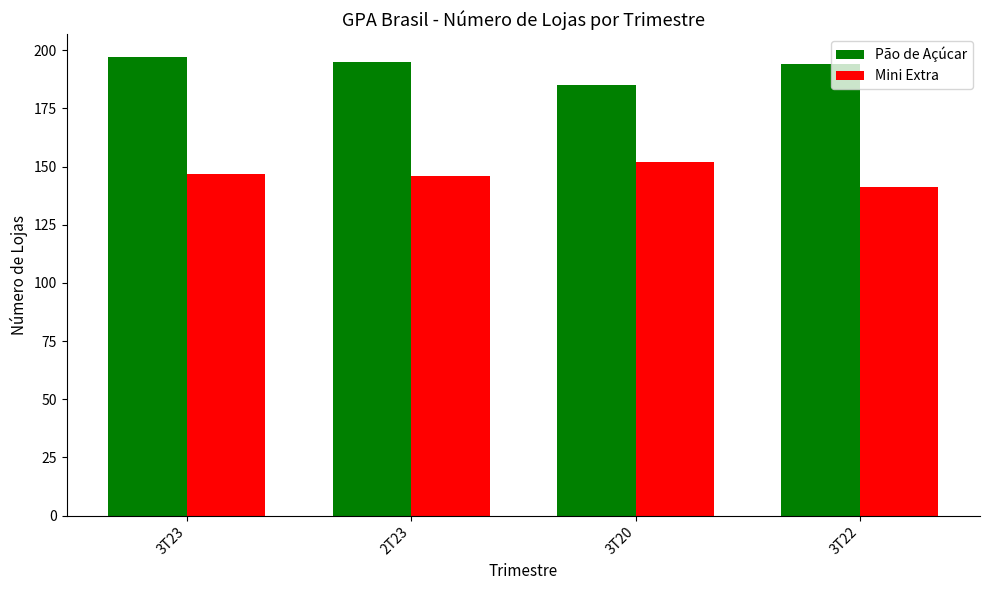

Which category has the highest value in the Mini Extra series?

3T20